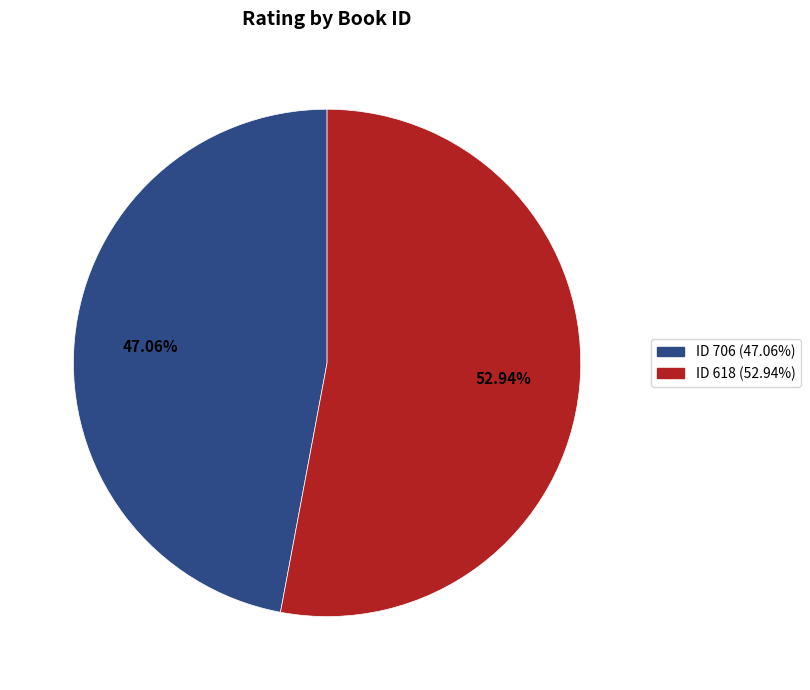

What is the majority slice?

ID 618 (52.94%)